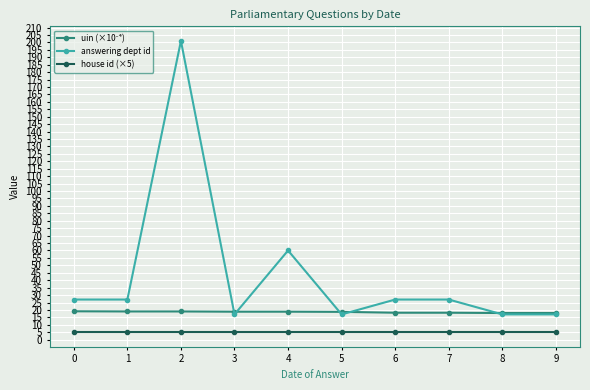

Is this an area chart (filled region under the line)?

No